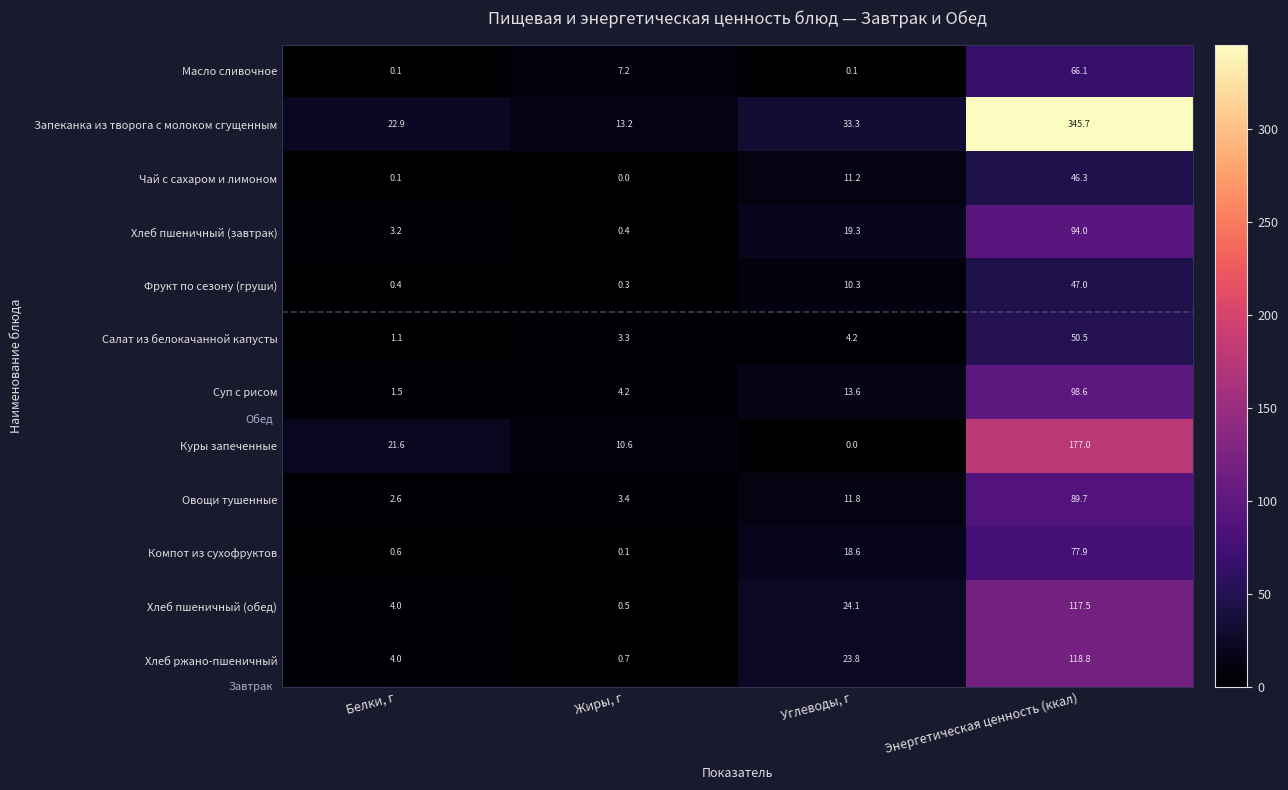

At which label does Хлеб пшеничный (обед) reach its peak?

Энергетическая ценность (ккал)